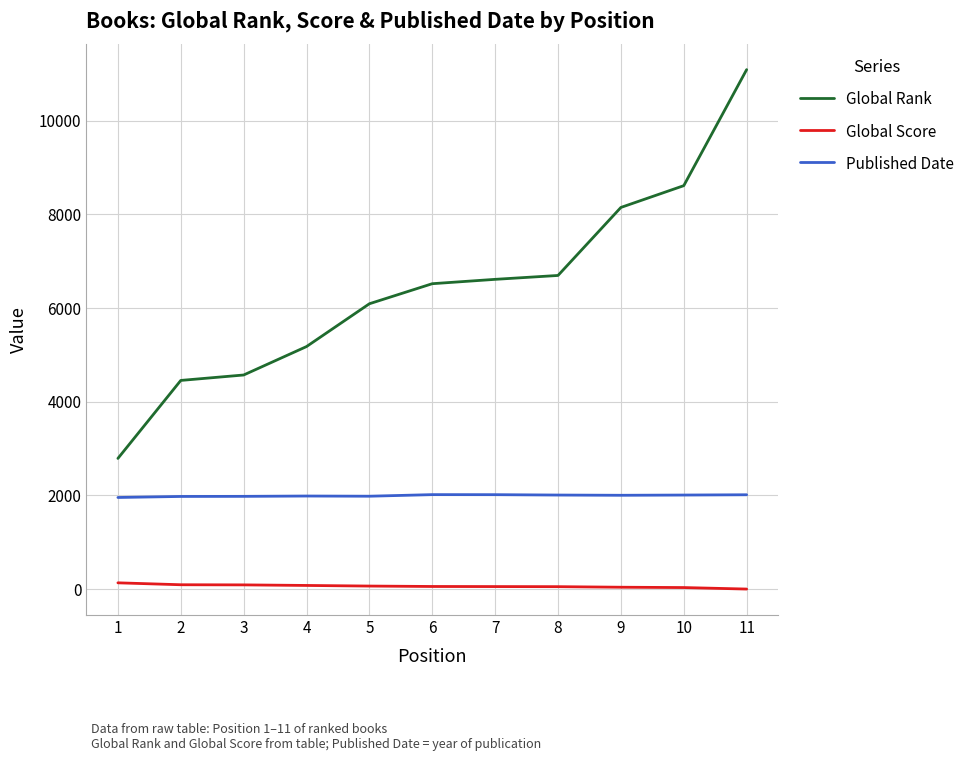

Is the value of Published Date at 10 greater than the value of Global Rank at 2?

No